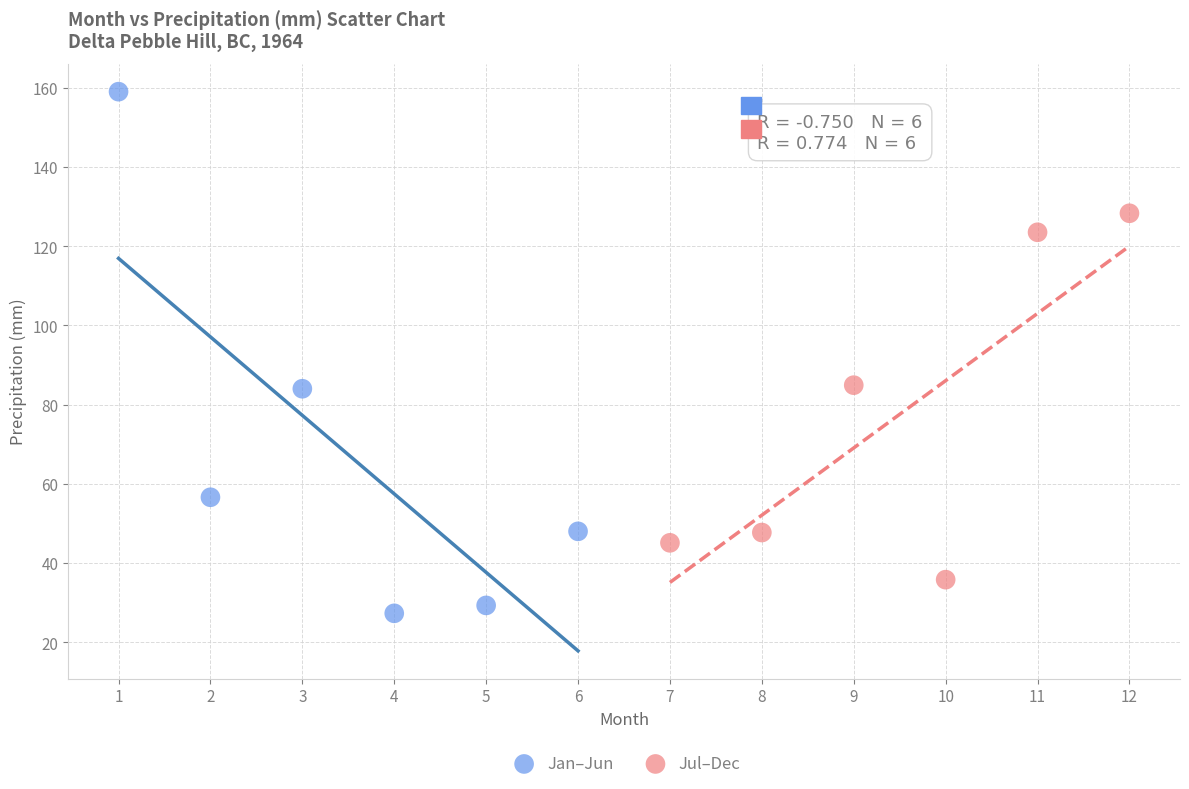

What are all the series names shown in the legend?

Jan–Jun, Jul–Dec